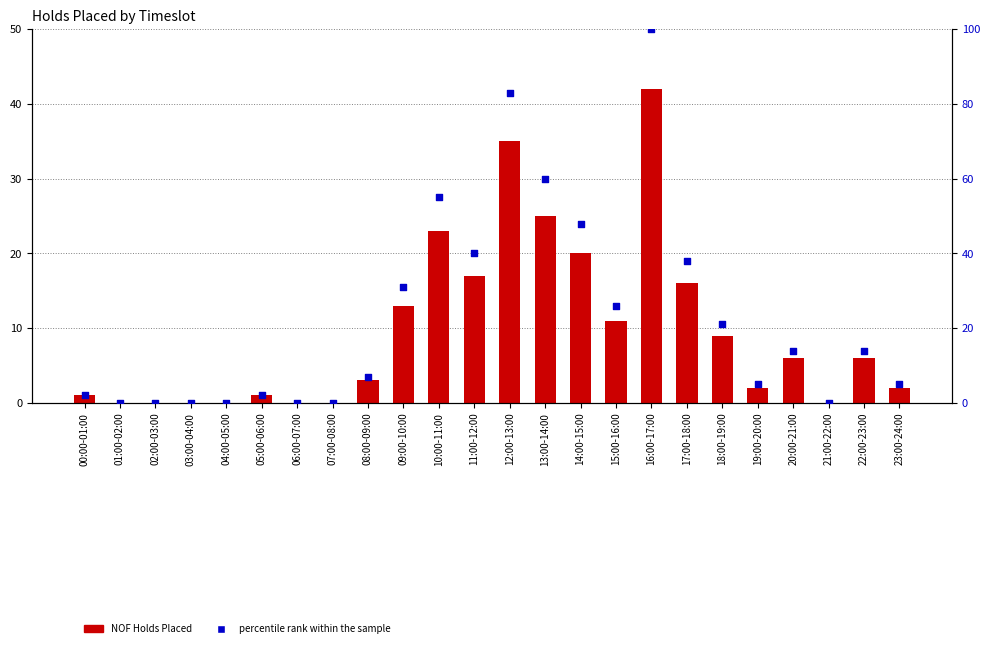

At which category is the sum across all series the highest?

16:00-17:00